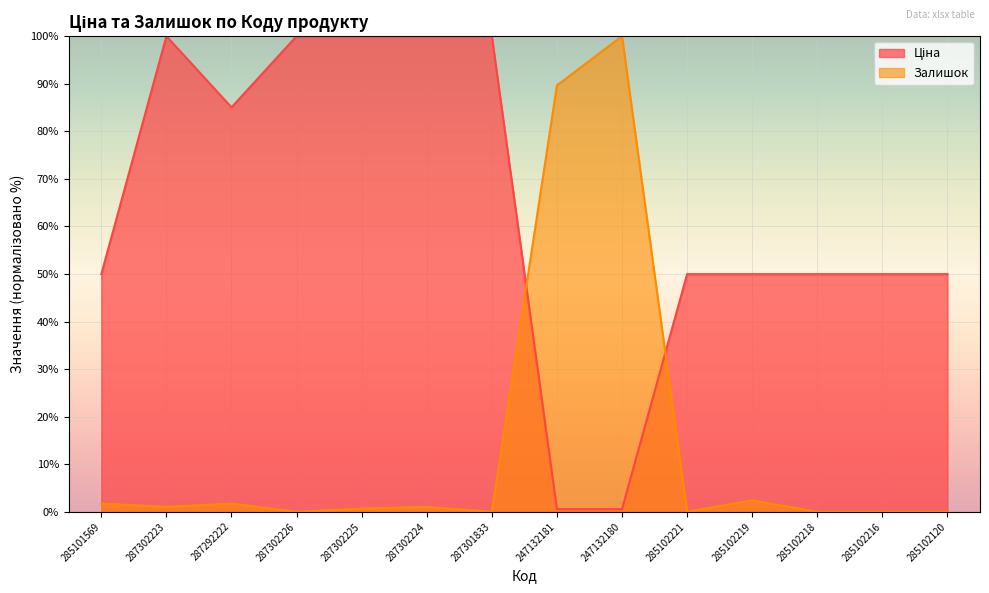

Where is Залишок nearest to the value 50?

247132181